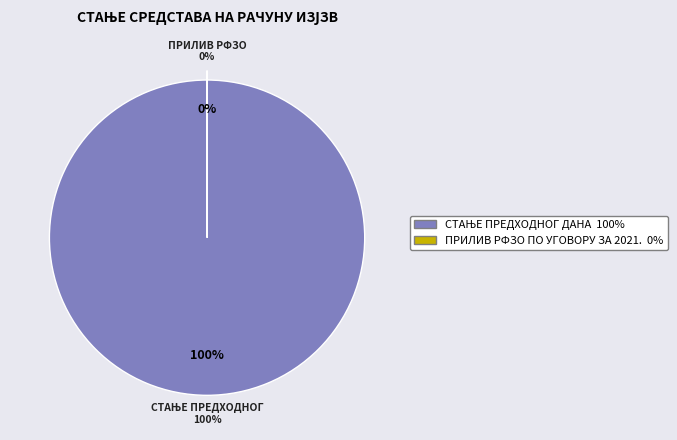

What portion of the pie excludes ПРИЛИВ РФЗО ПО УГОВОРУ ЗА 2021.?

100.0%